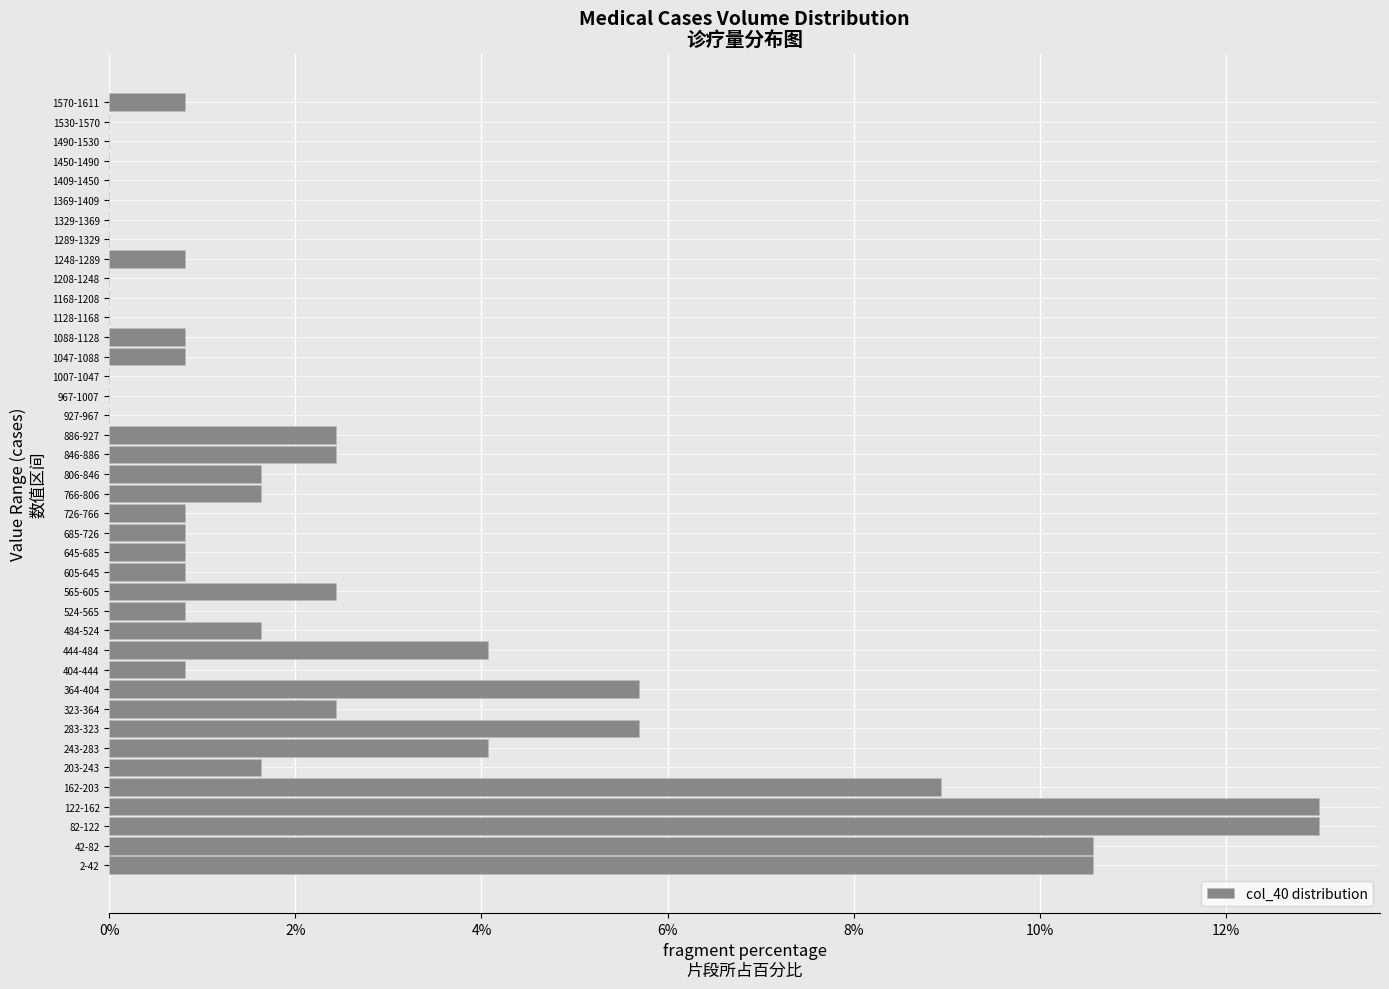

What is the change in value from 162-203 to 1530-1570?

-8.9